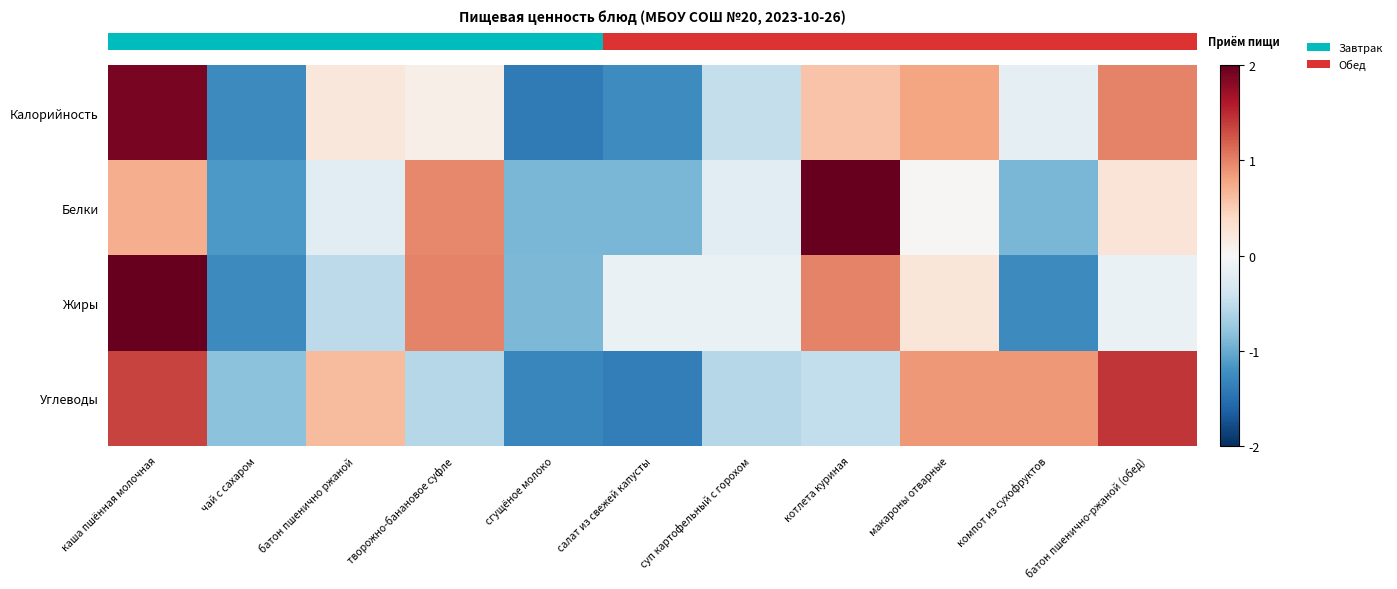

How many series are shown in this chart?

4